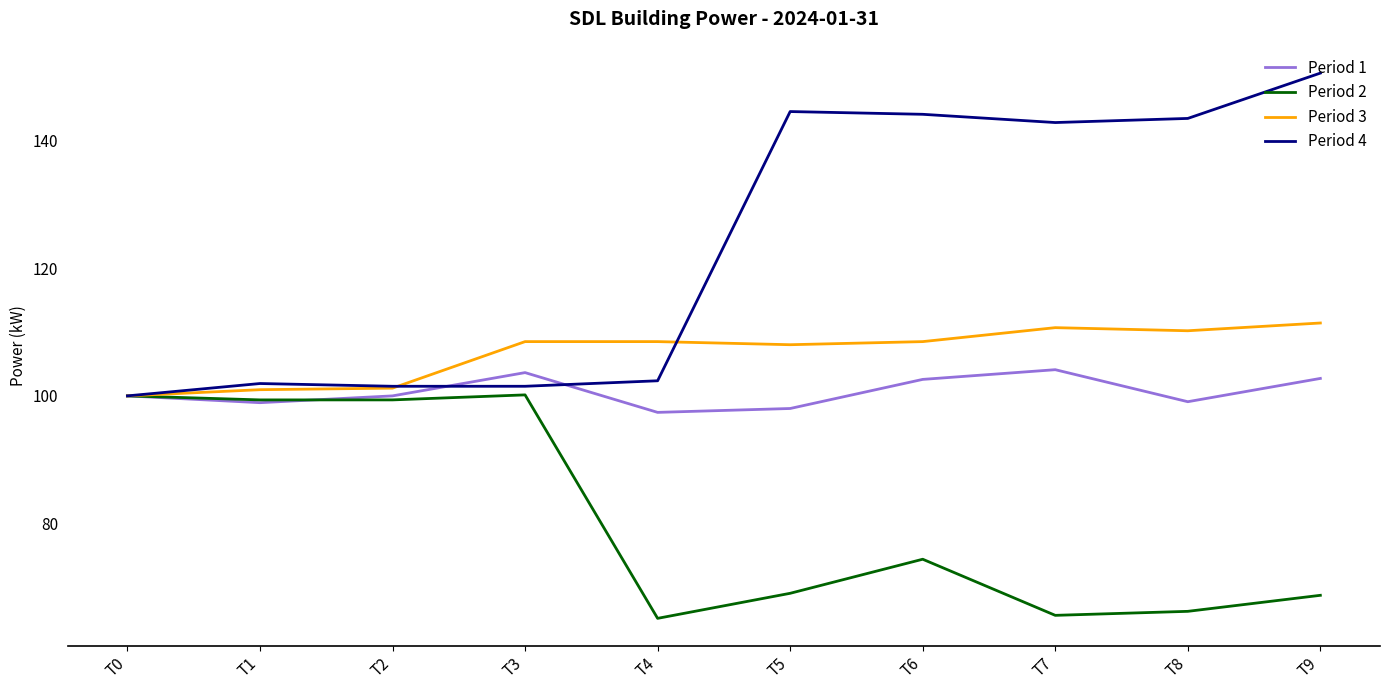

How many values in the Period 4 series exceed 142?

5